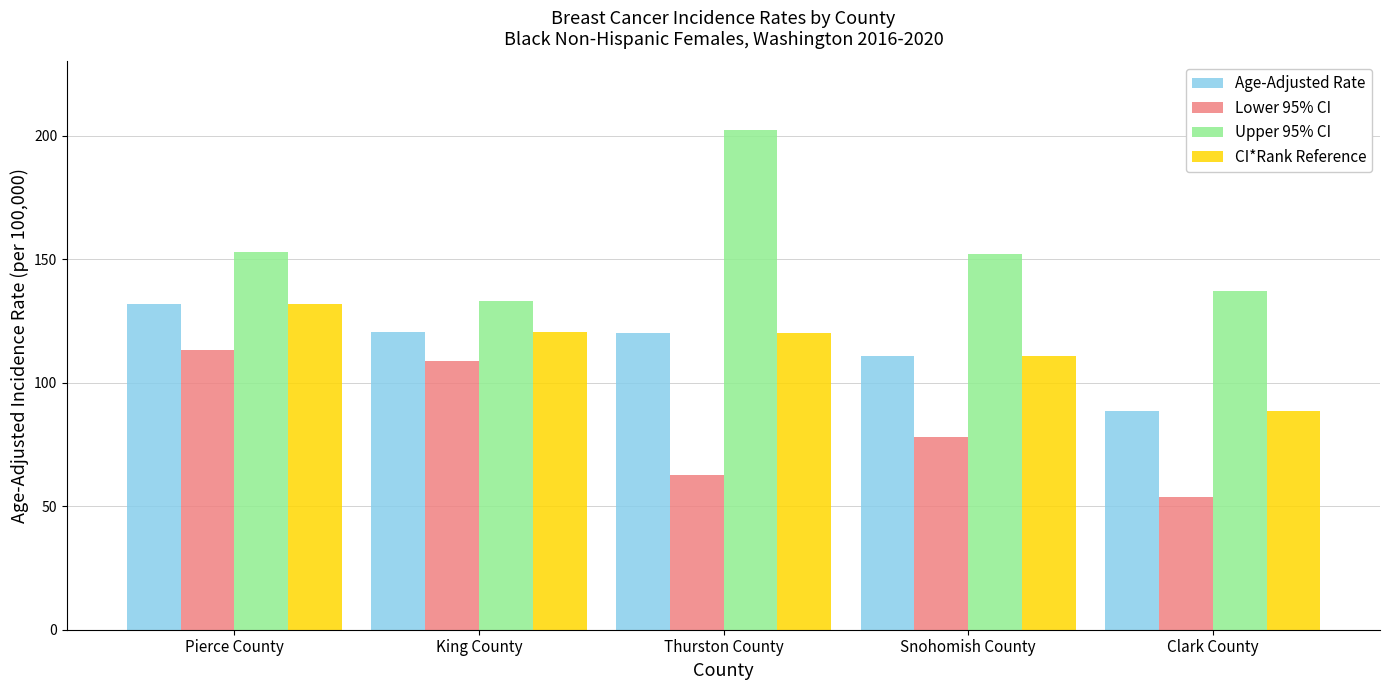

How many data points in Lower 95% CI are less than 77?

2